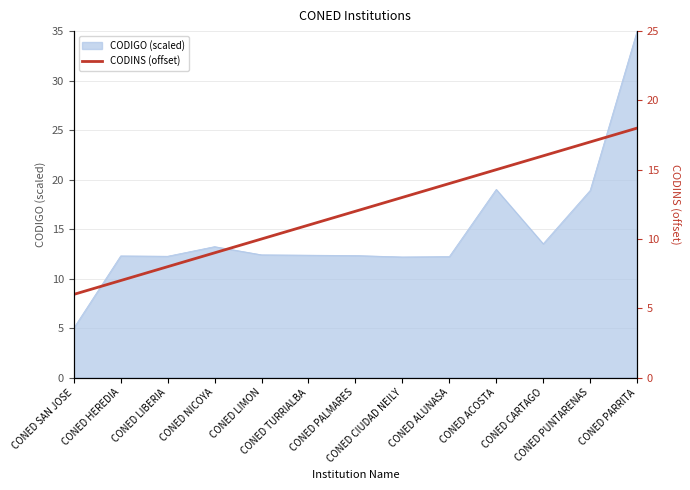

Which has a higher value, CONED PARRITA or CONED TURRIALBA?

CONED PARRITA